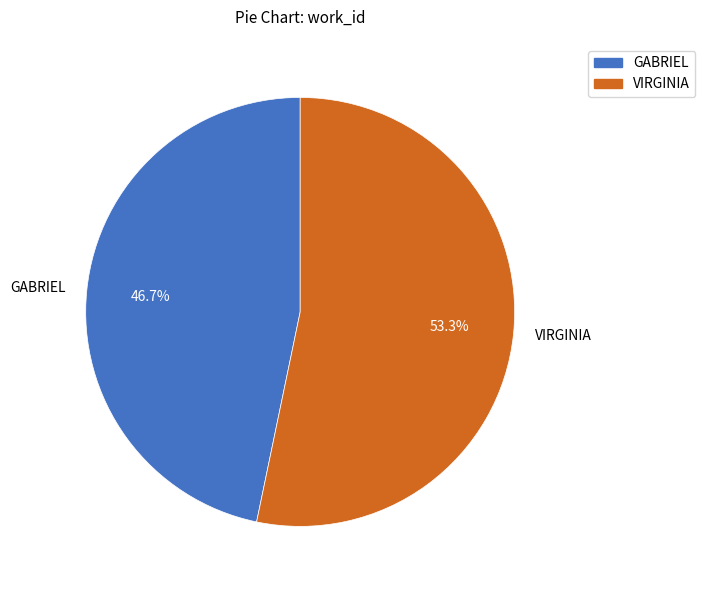

Is there a majority slice in this chart?

Yes